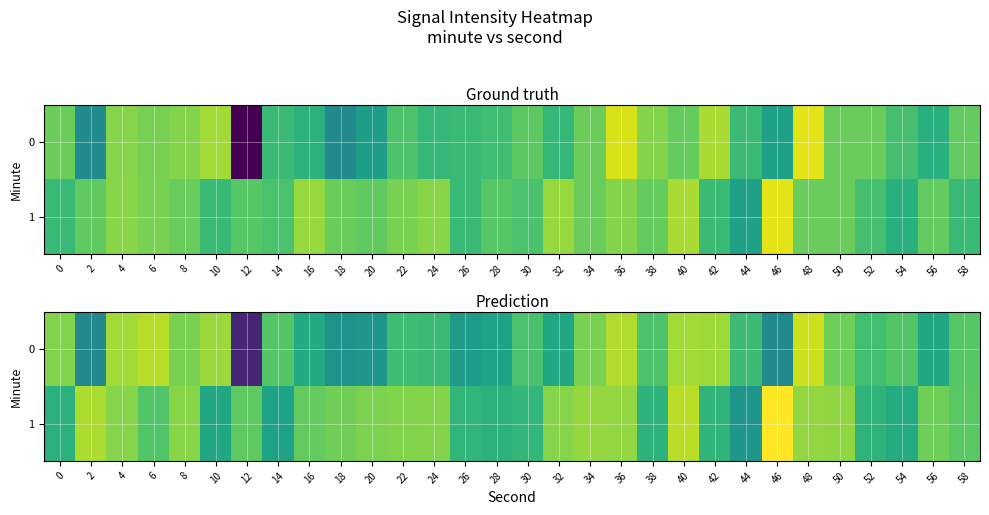

How many values in the 0 series are below -121?

18